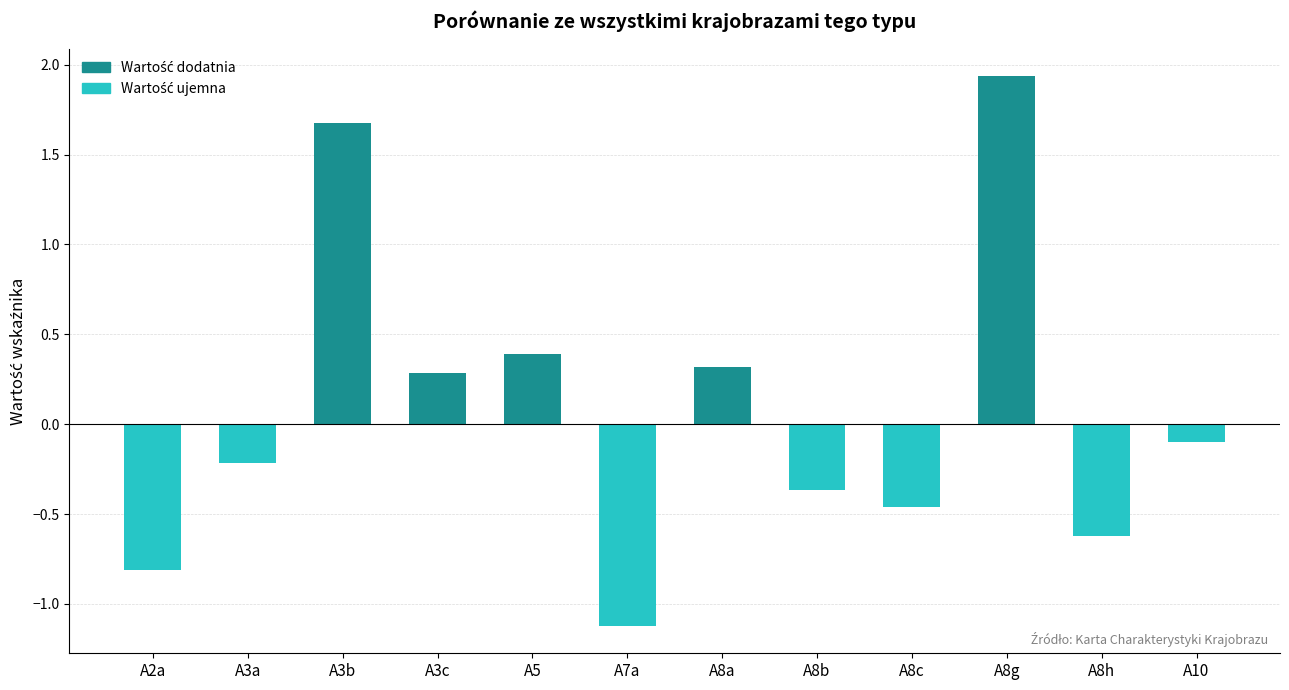

What is the label of the 4th bar from the right?

A8c